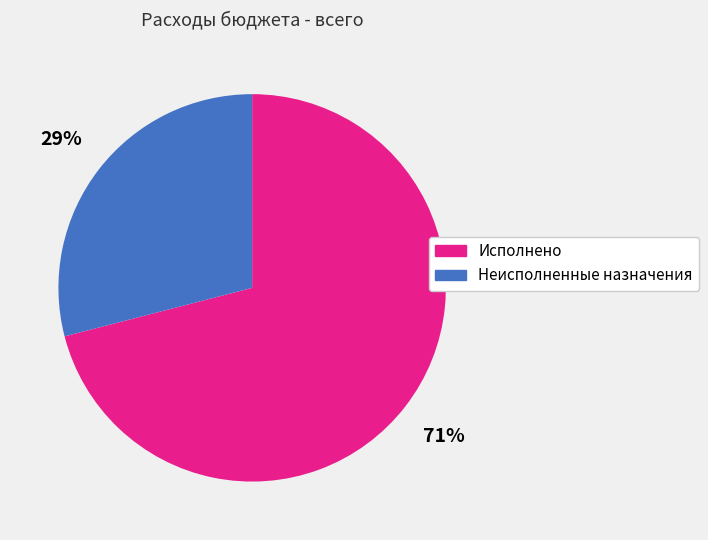

Count the number of slices in the pie.

2